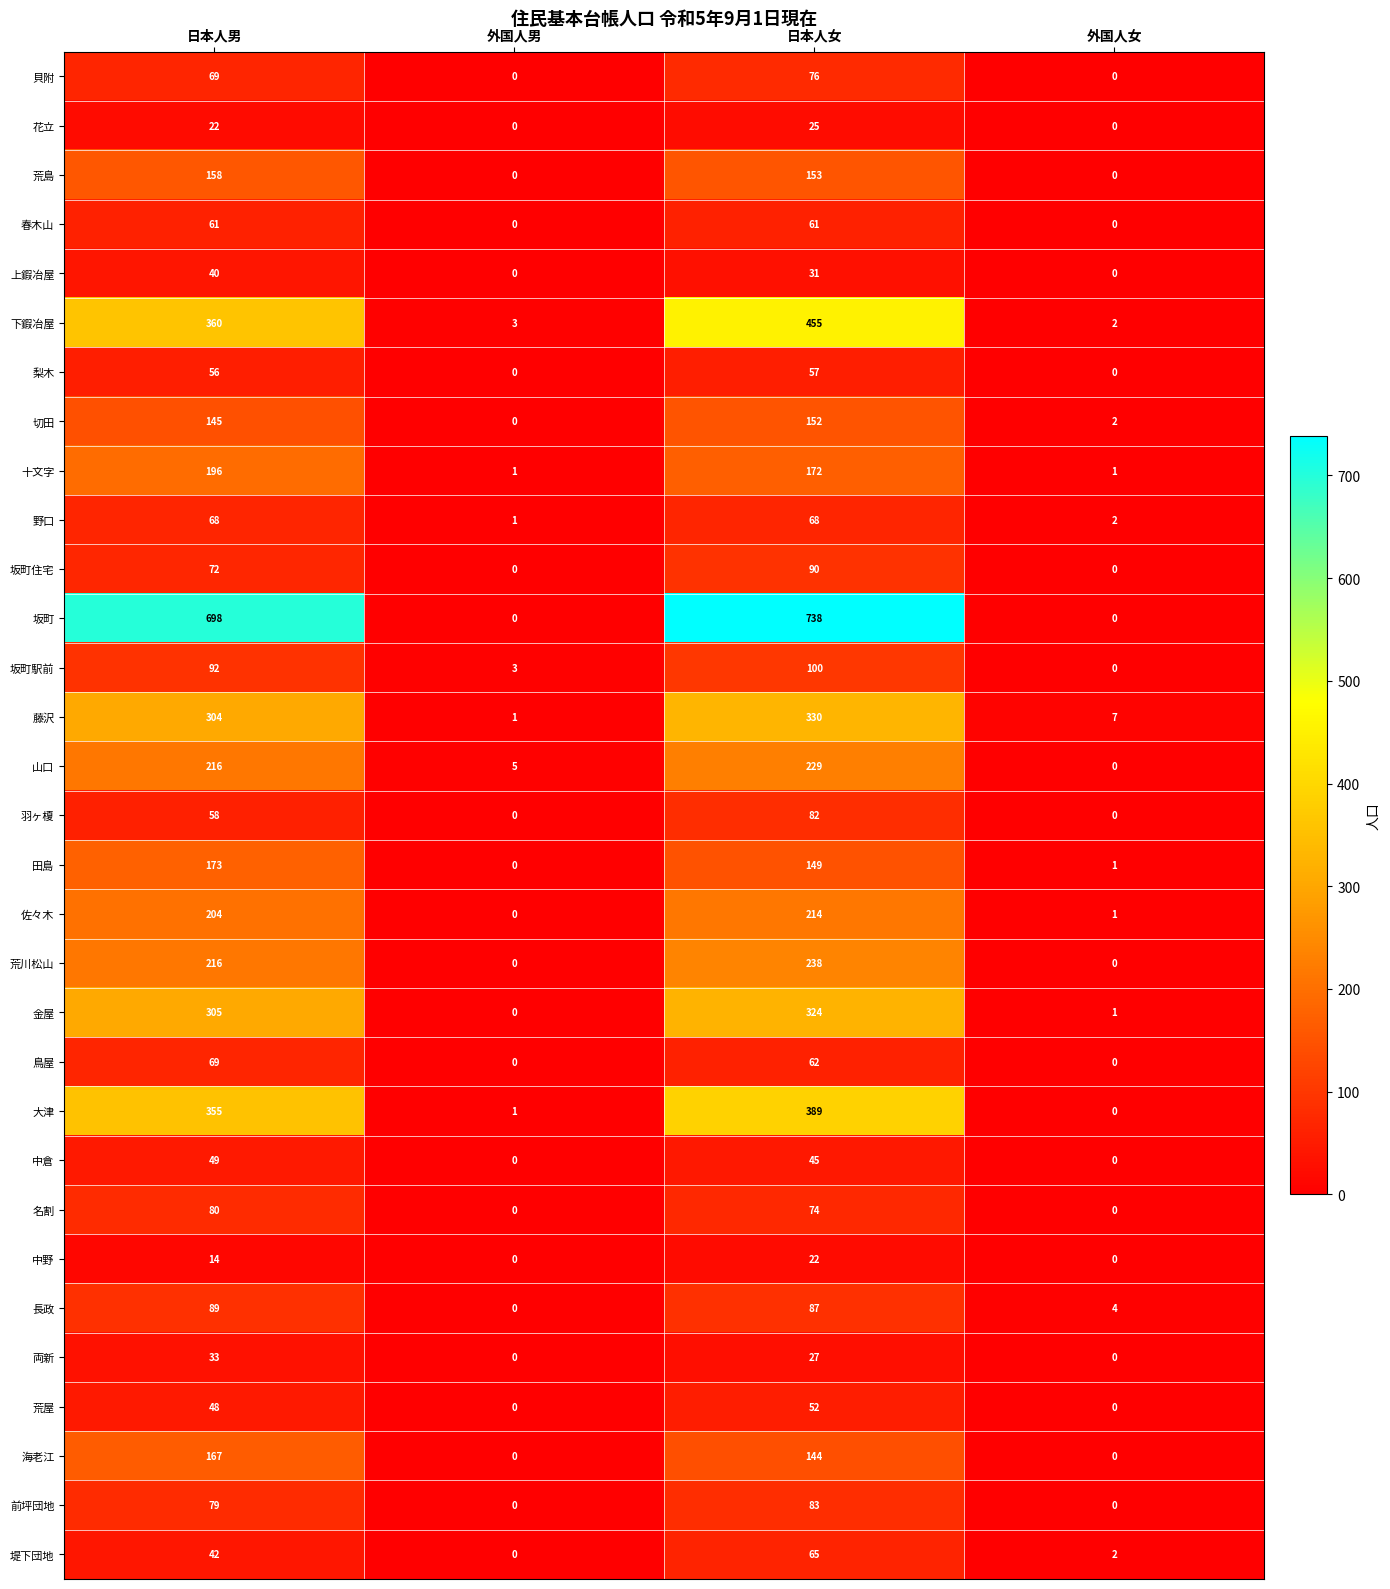

Count the number of data series in this chart.

31